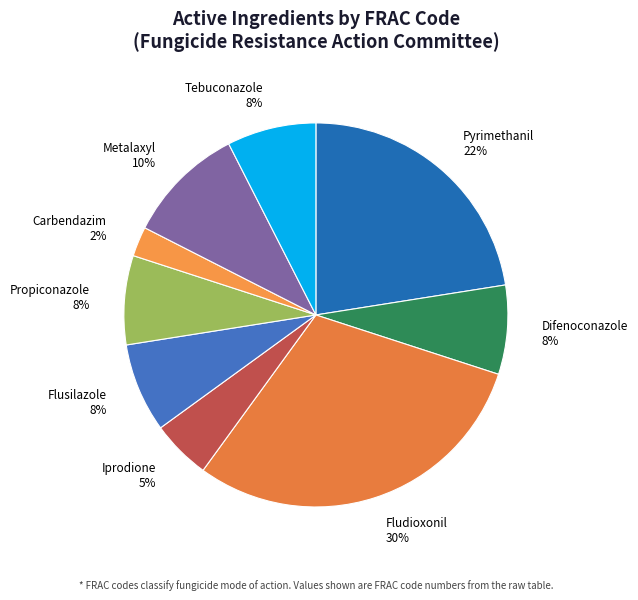

Between Tebuconazole and Iprodione, which is larger?

Tebuconazole